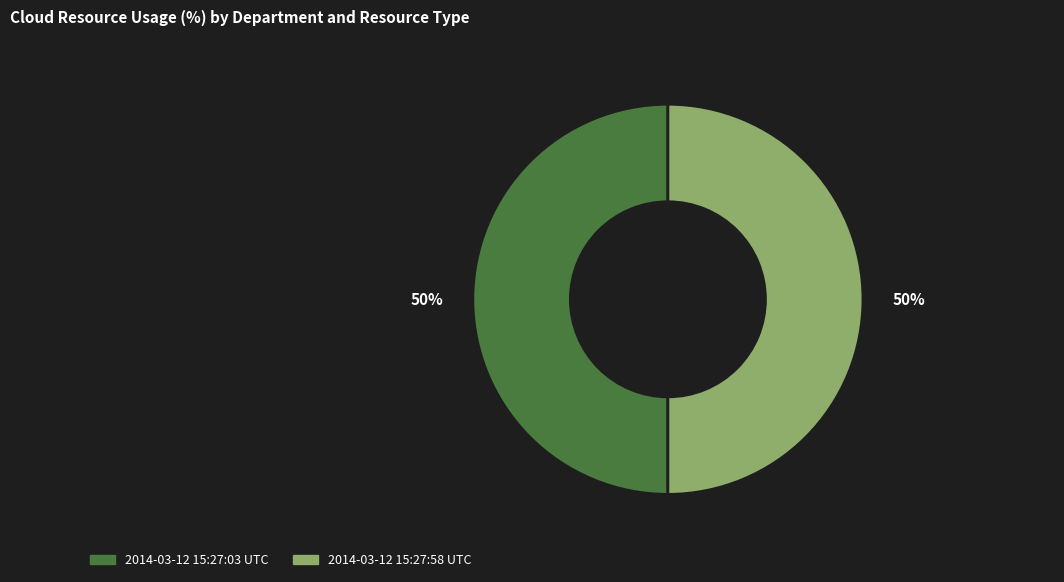

What percentage is the 2014-03-12 15:27:03 UTC slice, to the nearest percent?

50%